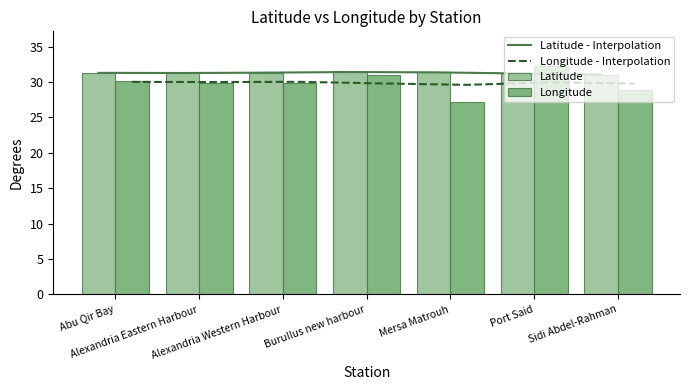

True or false: Latitude has a value of 31.4 at Mersa Matrouh.

True